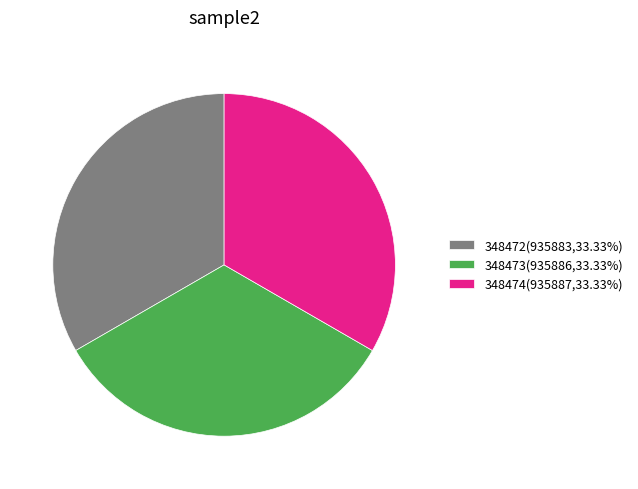

The 348472 slice represents 19% of the pie. True or false?

False